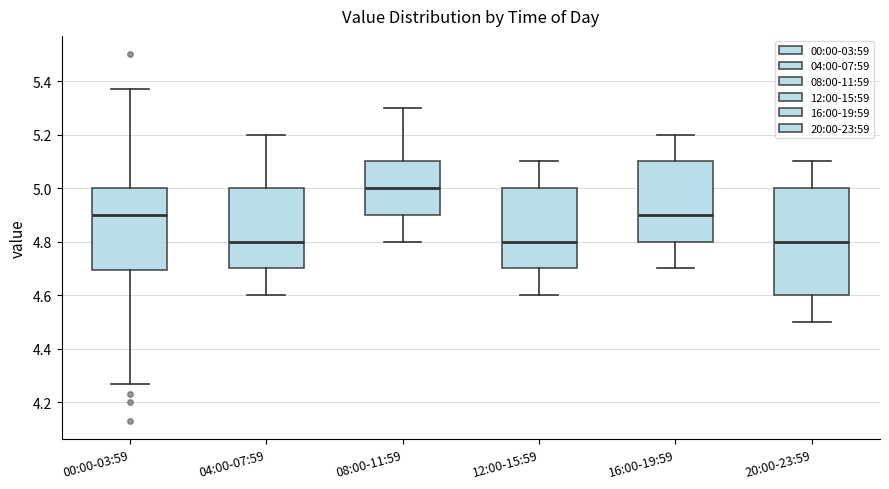

Which box's median line is the highest?

08:00-11:59